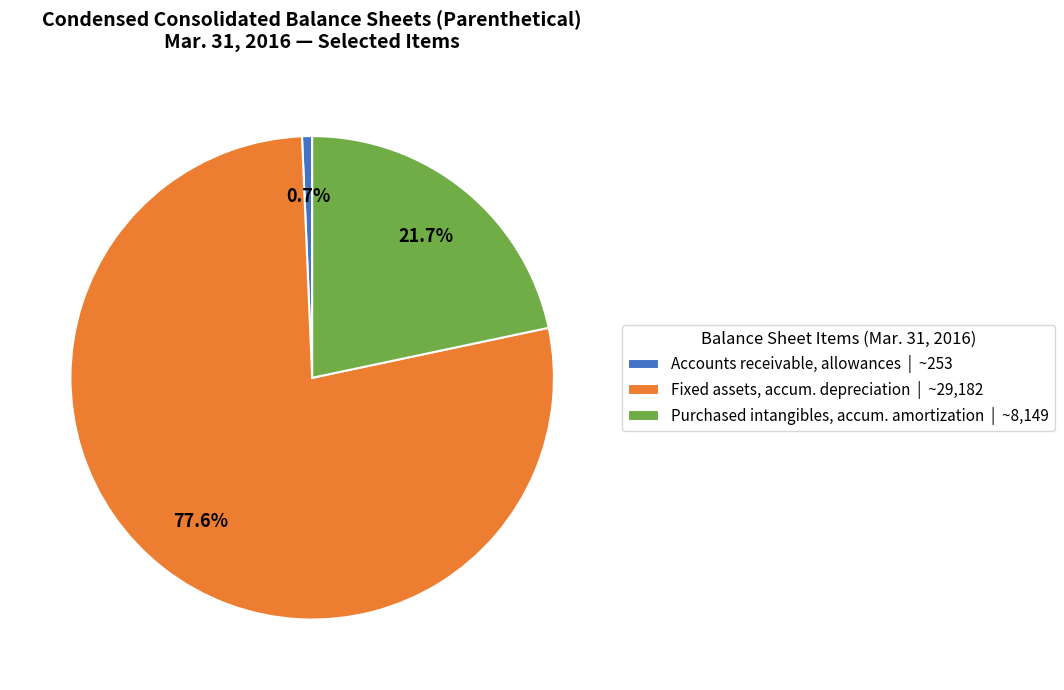

Between Fixed assets, accum. depreciation | ~29,182 and Accounts receivable, allowances | ~253, which is larger?

Fixed assets, accum. depreciation | ~29,182